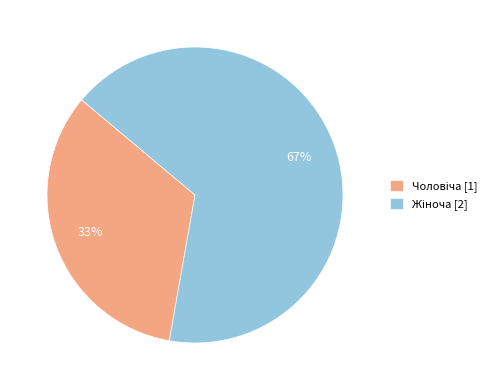

Count the number of slices in the pie.

2